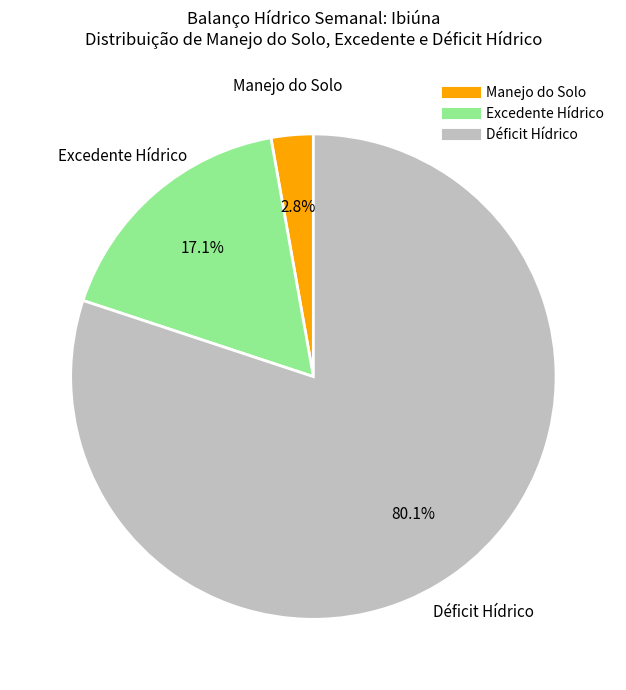

Does any single category account for the majority?

Yes